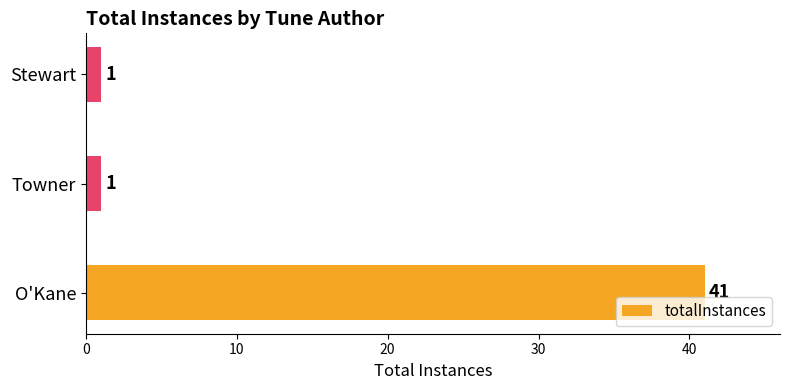

How many values are between 1 and 41?

3